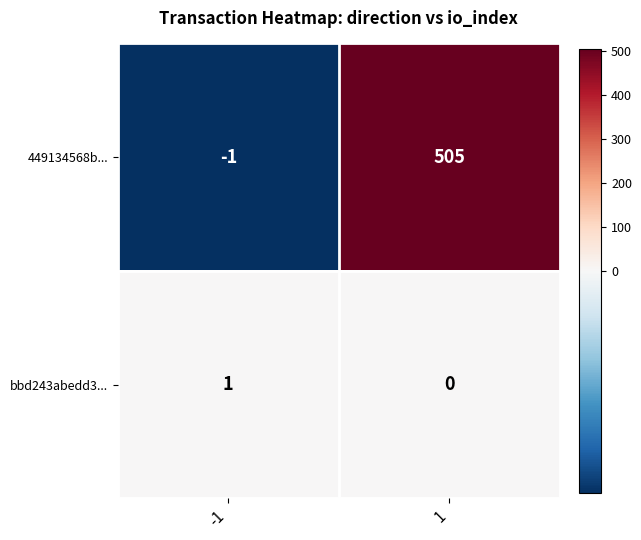

Between -1 and 1, which series saw the biggest shift?

449134568b...